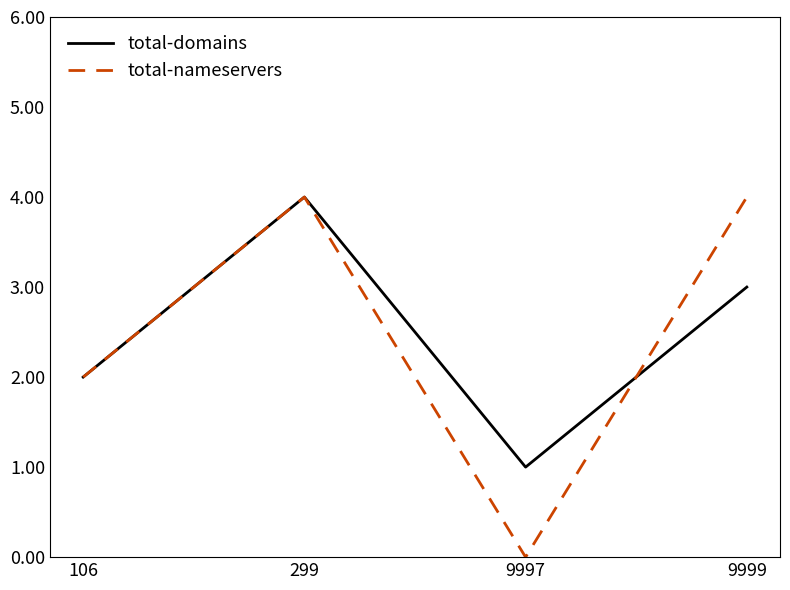

Which series has the widest spread of values?

total-nameservers